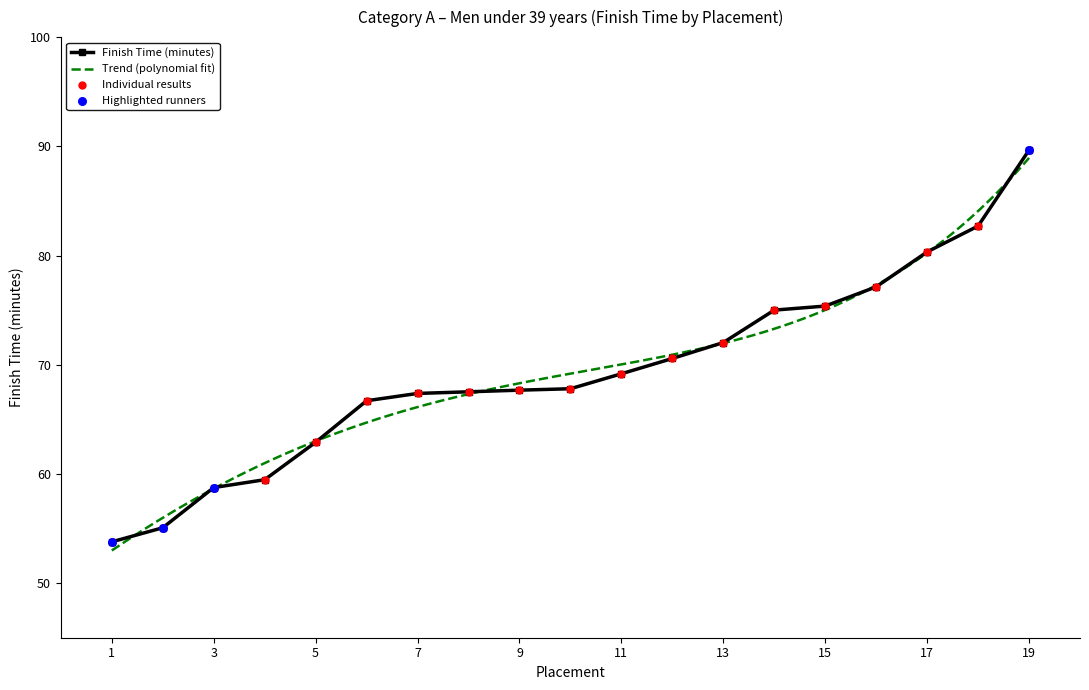

The Finish Time (minutes) series shows 54.8 at 17. True or false?

False